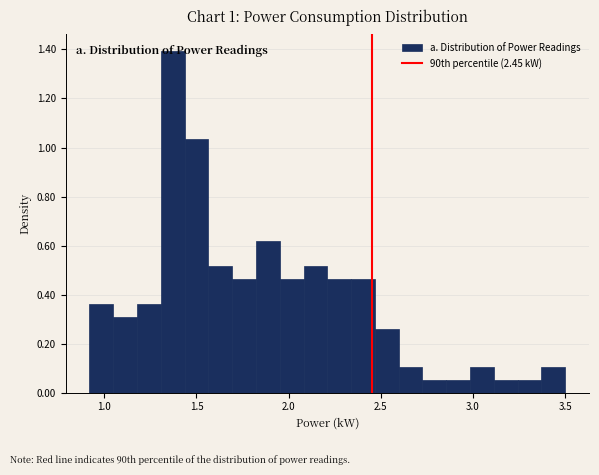

Read against the x-axis, roughly where is the centre of the tallest bar?

1.35